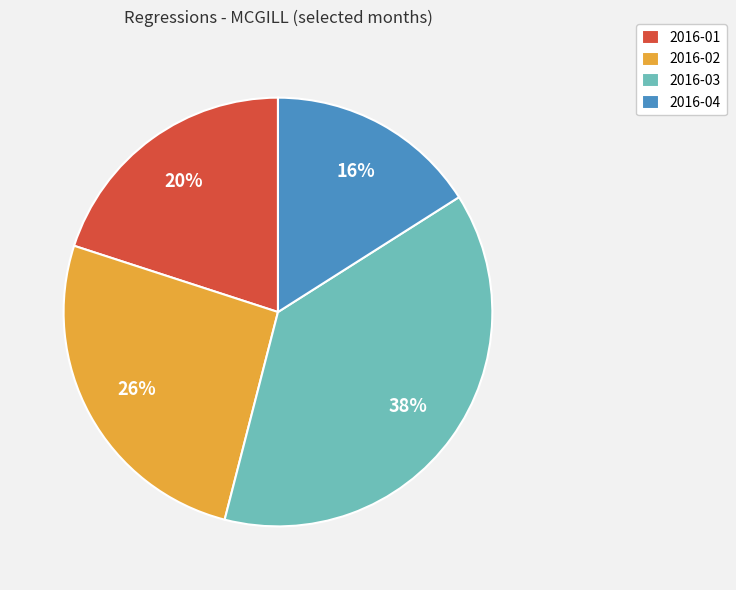

Is there a majority slice in this chart?

No